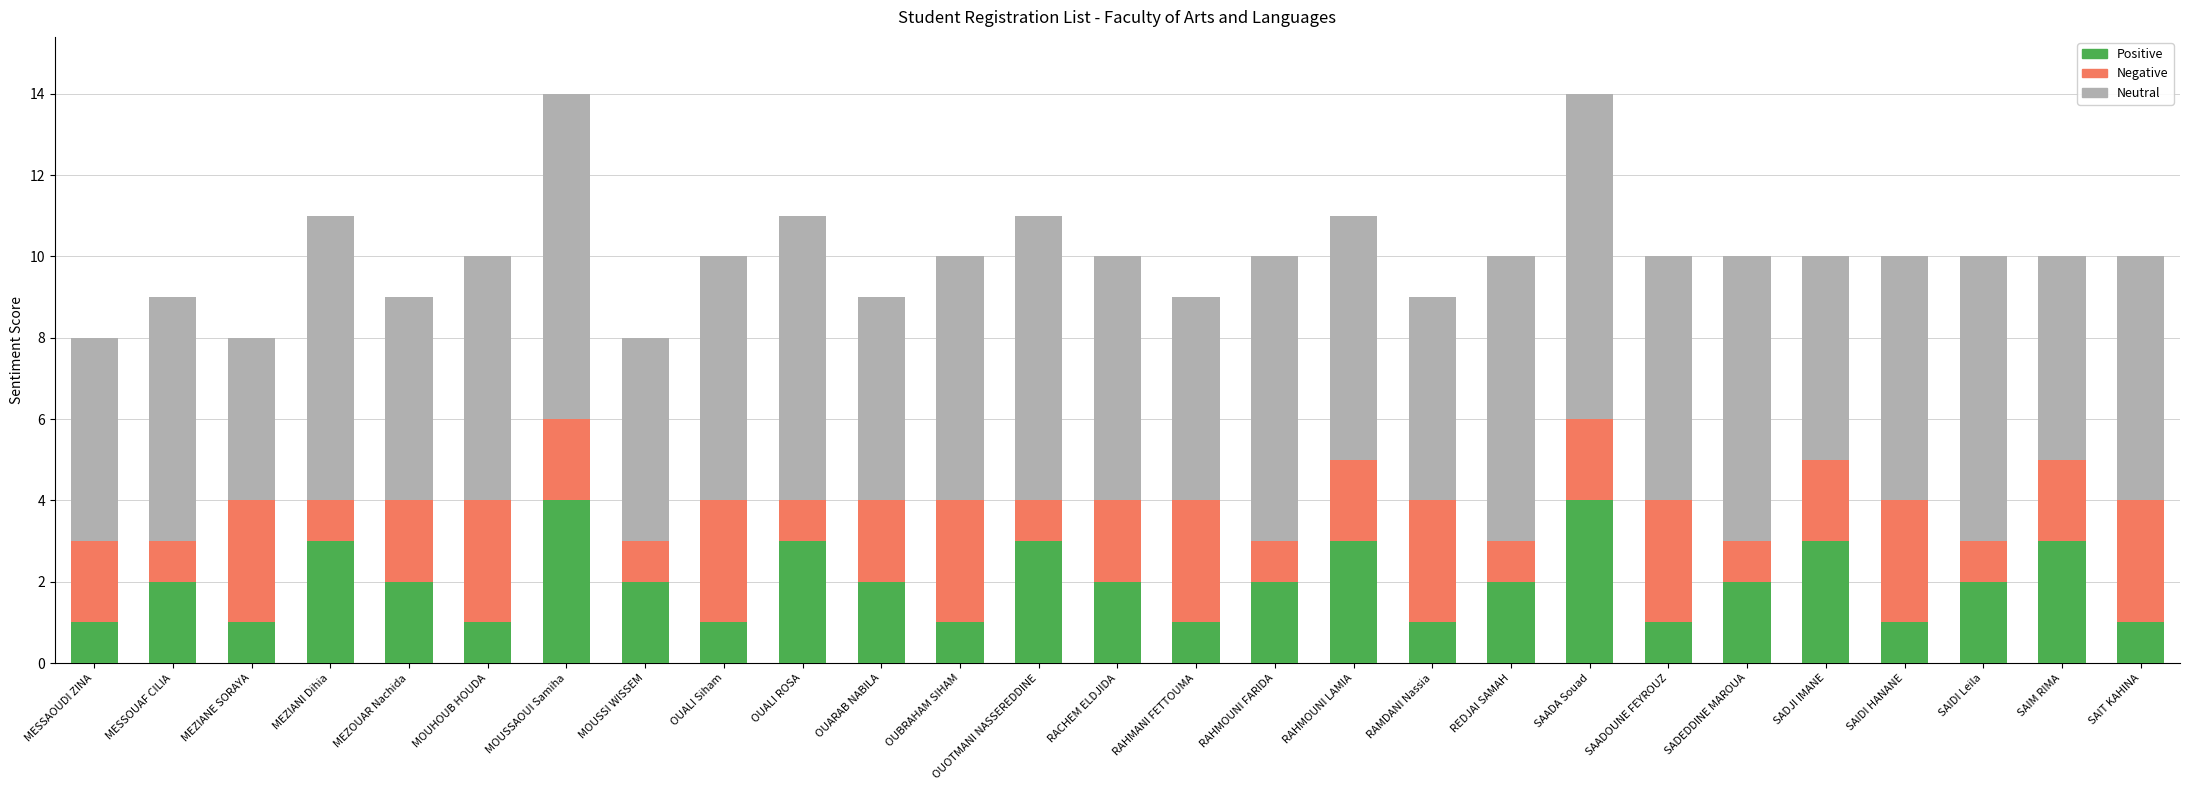

What is the sum of the Positive values at SAADA Souad and MEZIANE SORAYA?

5